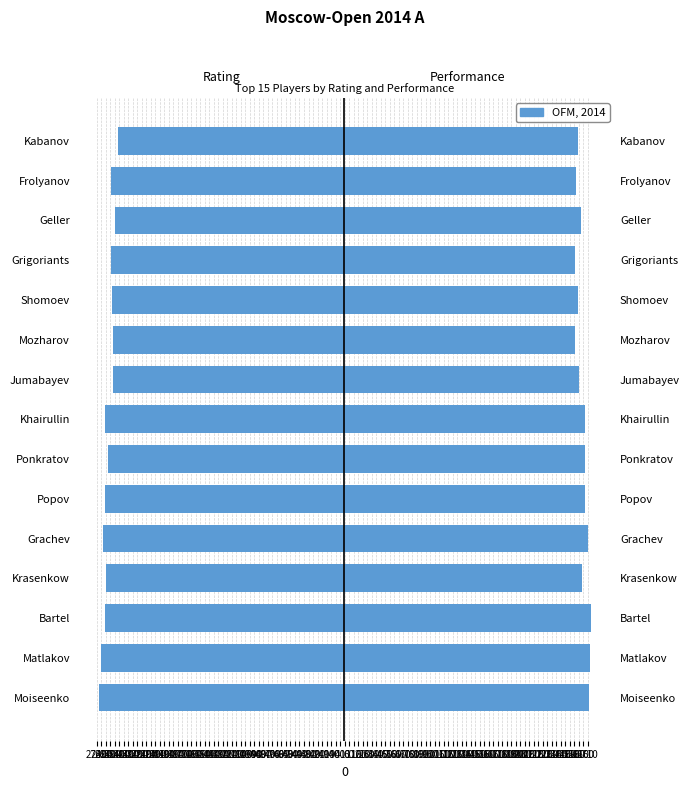

Reading left to right, extract all data points from this chart.

Rating: -2710	-2690	-2651	-2638	-2669	-2653	-2611	-2651	-2564	-2564	-2568	-2581	-2536	-2577	-2501
Performance: 2719	2730	2740	2646	2713	2676	2682	2675	2607	2571	2595	2571	2632	2576	2605